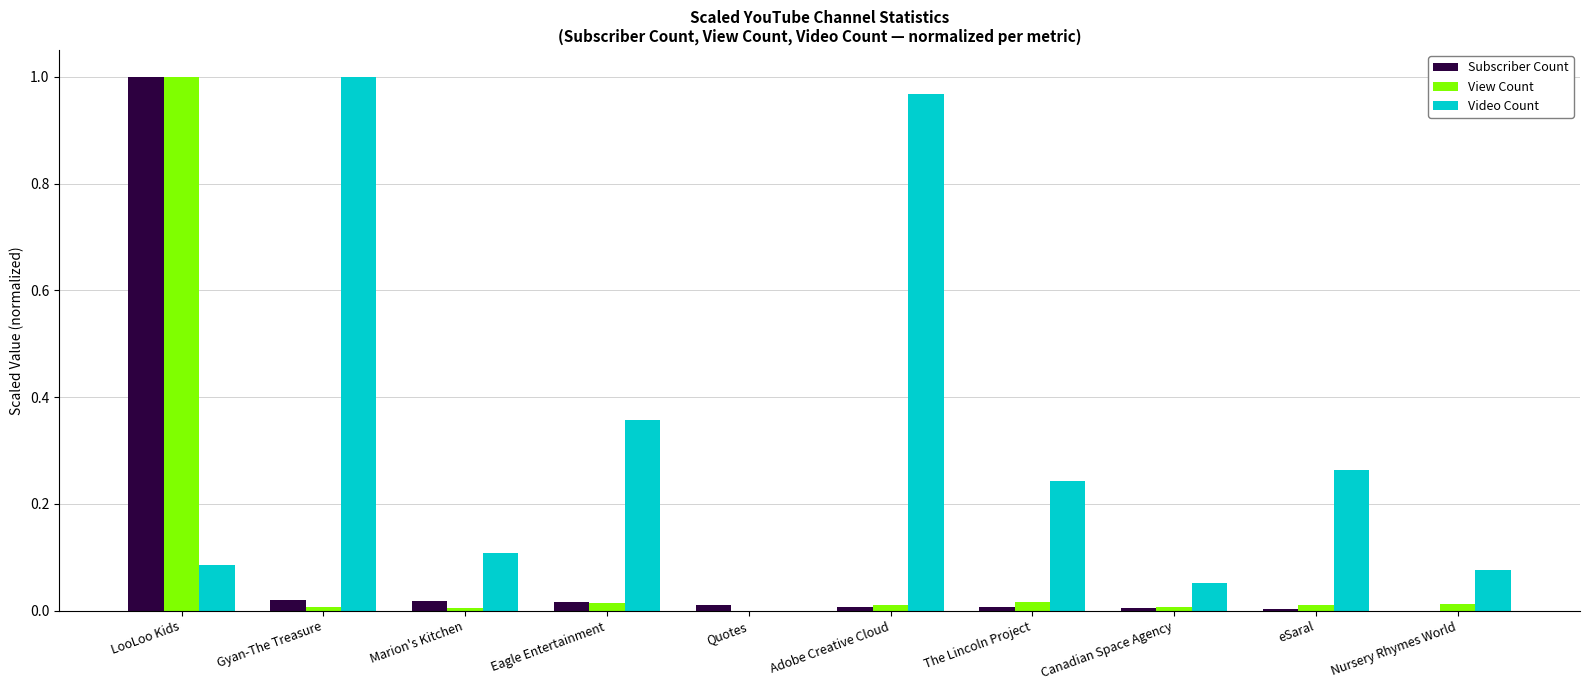

What is the sum of all Video Count values?

3.2